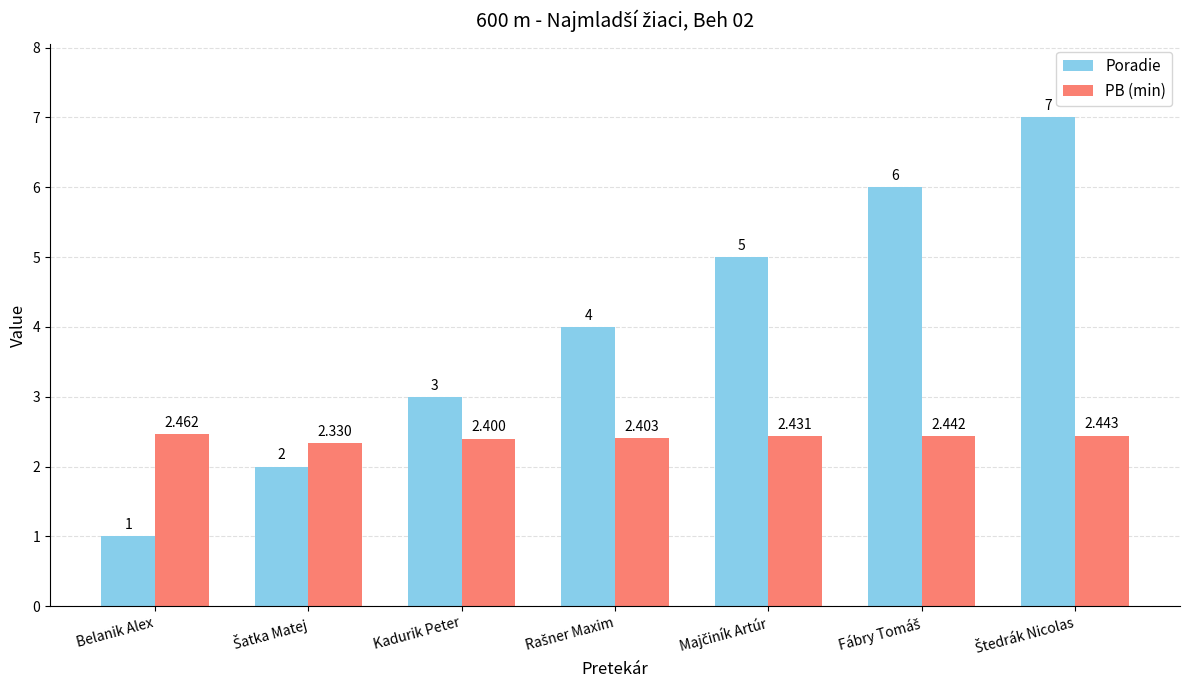

Which series has the largest total across all categories?

Poradie